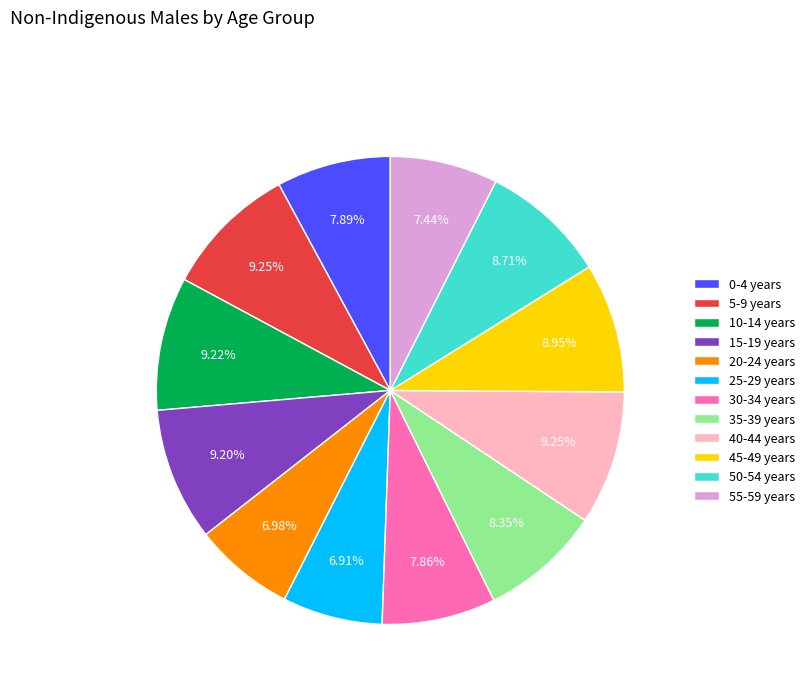

Combined, what portion of the pie is 55-59 years and 20-24 years?

14.4%